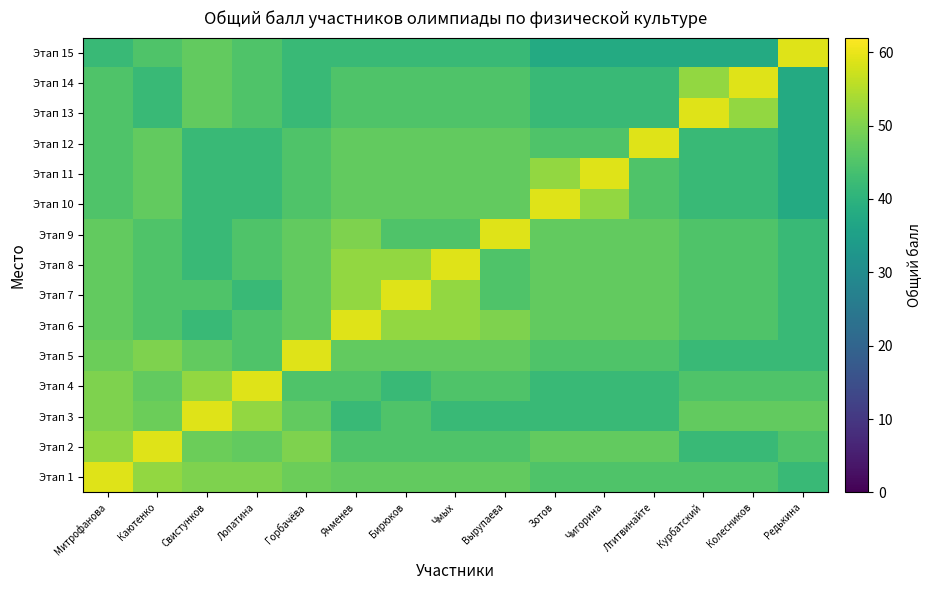

Count the number of data series in this chart.

15